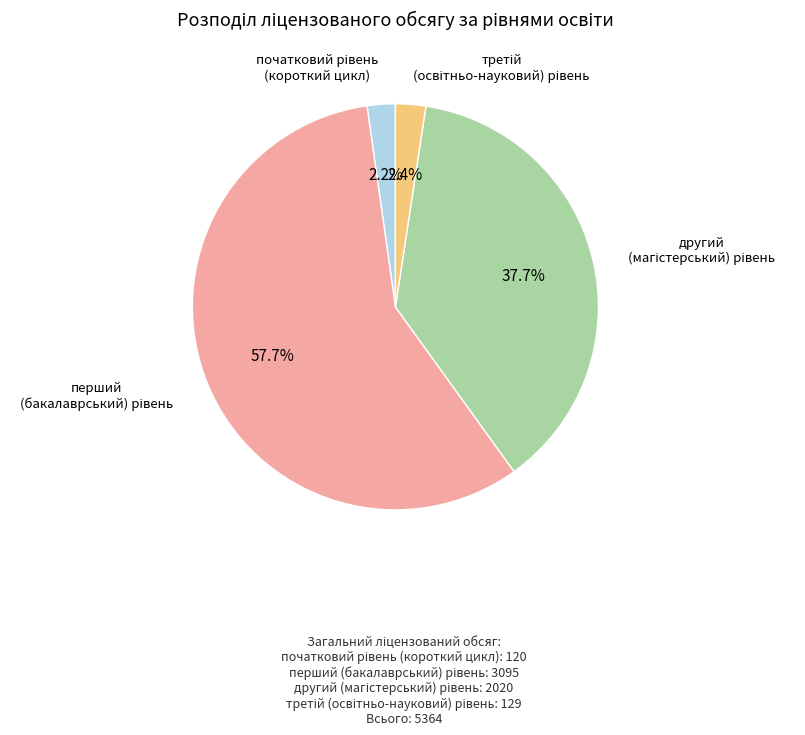

How many slices are in this pie chart?

4